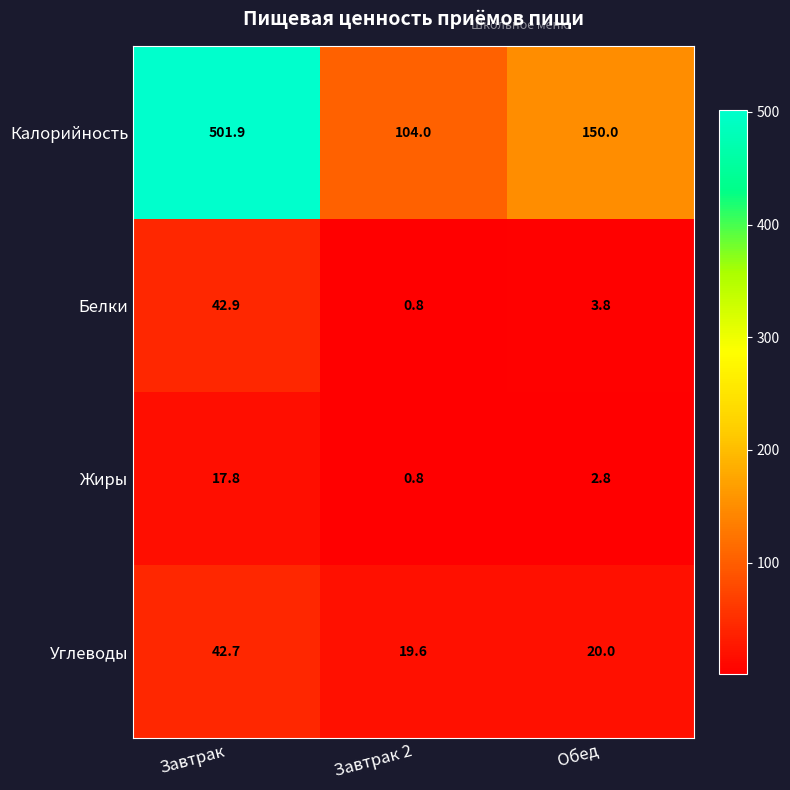

Where is Жиры nearest to the value 9?

Обед